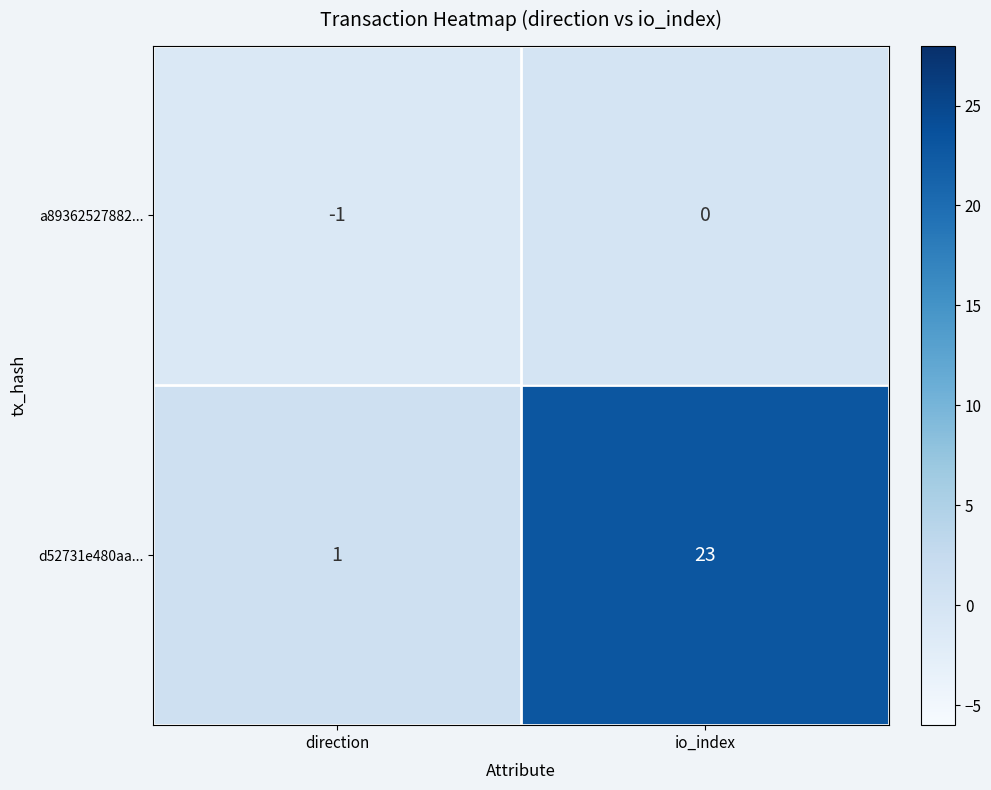

List the series in order of their overall mean, lowest first.

a89362527882..., d52731e480aa...